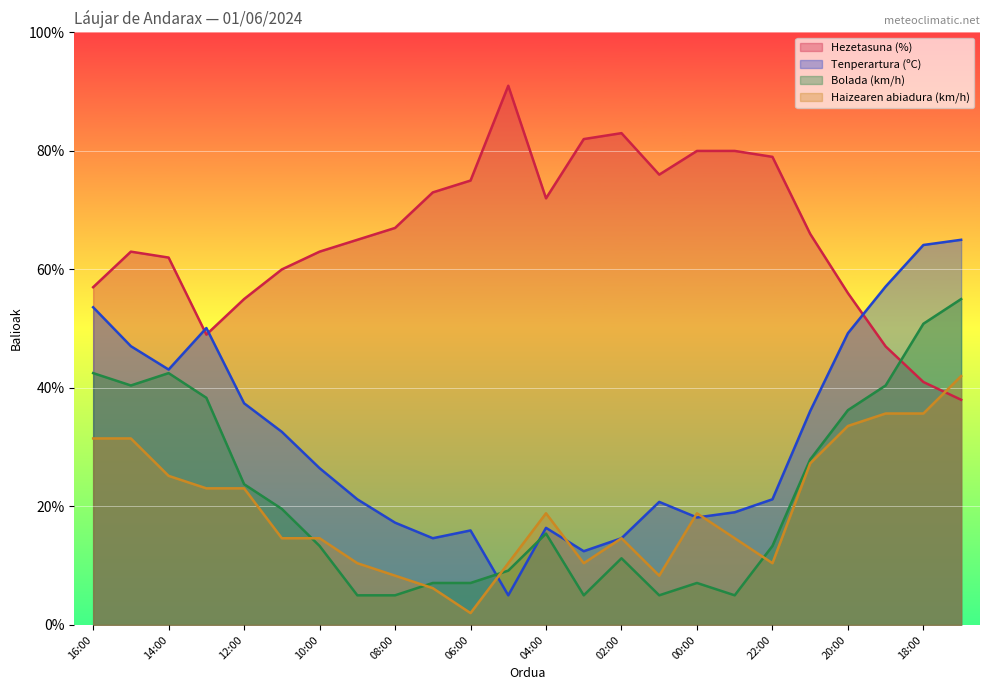

The value of Bolada (km/h) at 20:00 is 47.9. True or false?

False